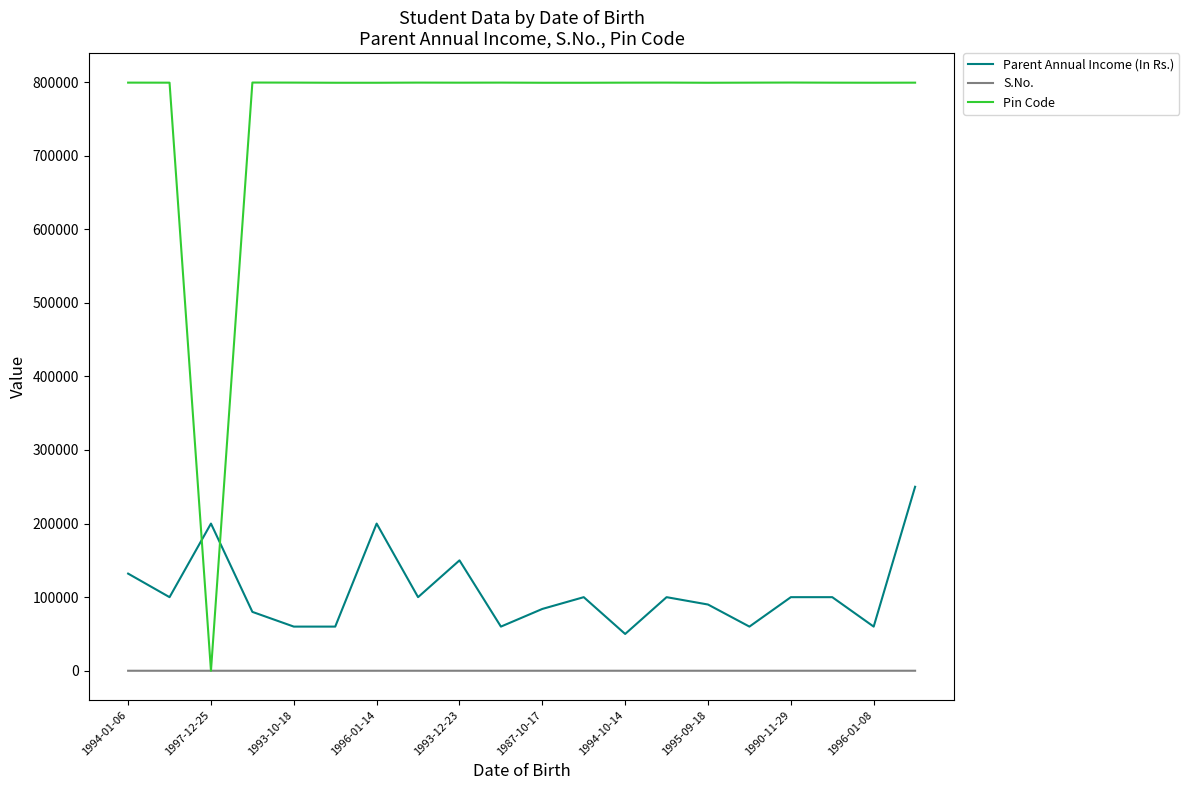

List the series in order of their peak value, highest first.

Pin Code, Parent Annual Income (In Rs.), S.No.